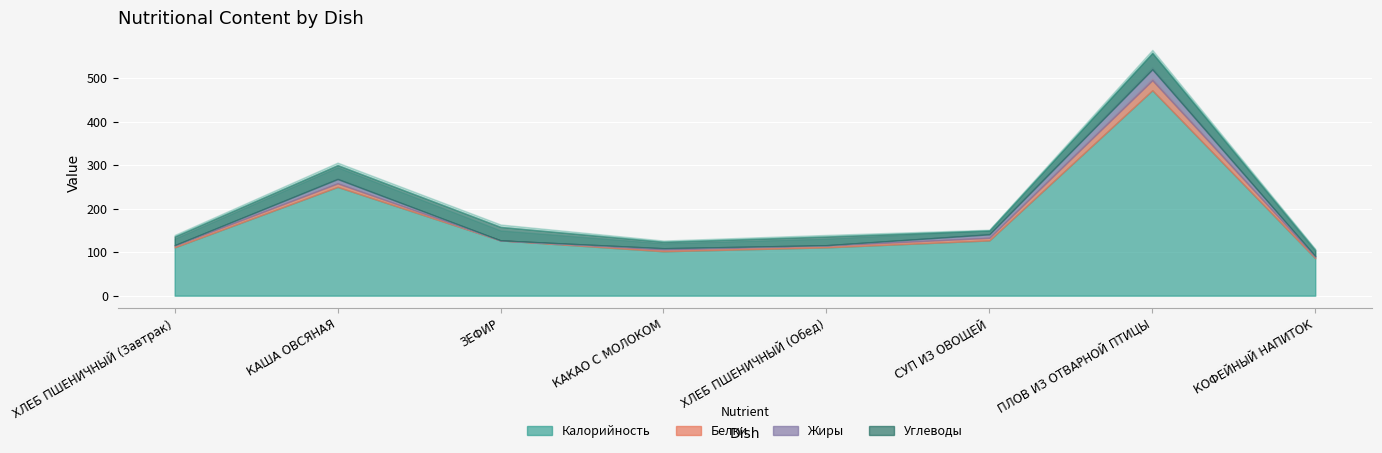

Which series ends up on top after the final intersection of Белки and Жиры?

Белки